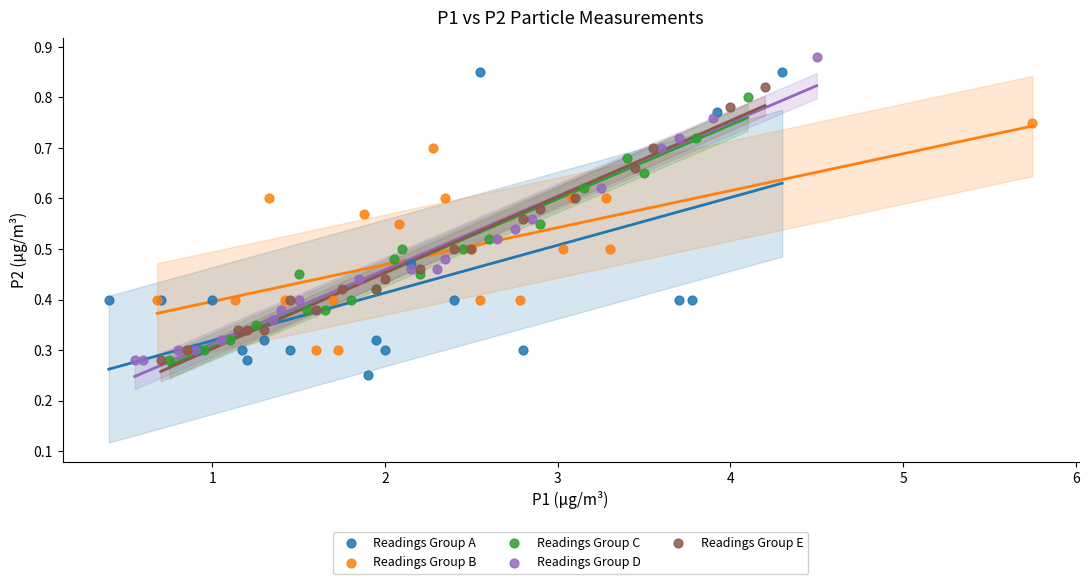

Which series contains the lowest Y value?

Readings Group A